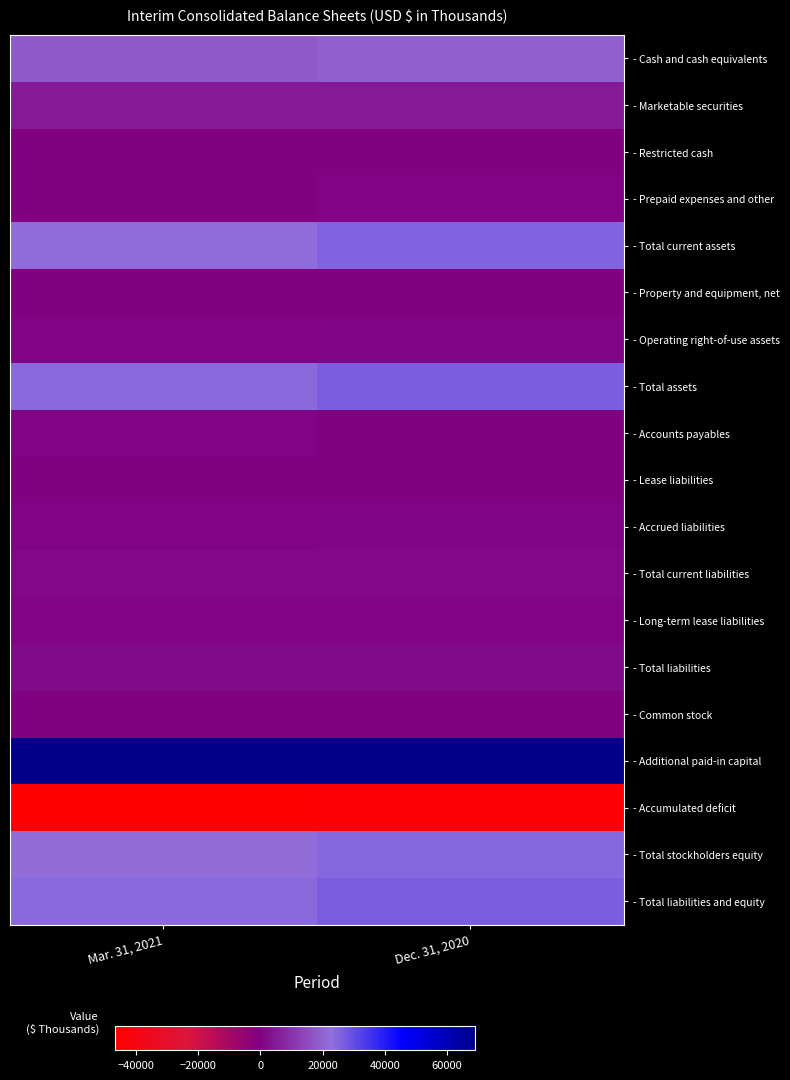

Reading left to right, list all the values displayed in this chart.

- Cash and cash equivalents: Mar. 31, 2021=17924	Dec. 31, 2020=19650
- Marketable securities: Mar. 31, 2021=4998	Dec. 31, 2020=4998
- Restricted cash: Mar. 31, 2021=81	Dec. 31, 2020=84
- Prepaid expenses and other: Mar. 31, 2021=204	Dec. 31, 2020=521
- Total current assets: Mar. 31, 2021=23207	Dec. 31, 2020=25253
- Property and equipment, net: Mar. 31, 2021=238	Dec. 31, 2020=251
- Operating right-of-use assets: Mar. 31, 2021=725	Dec. 31, 2020=775
- Total assets: Mar. 31, 2021=24170	Dec. 31, 2020=26279
- Accounts payables: Mar. 31, 2021=408	Dec. 31, 2020=275
- Lease liabilities: Mar. 31, 2021=173	Dec. 31, 2020=187
- Accrued liabilities: Mar. 31, 2021=694	Dec. 31, 2020=883
- Total current liabilities: Mar. 31, 2021=1275	Dec. 31, 2020=1345
- Long-term lease liabilities: Mar. 31, 2021=565	Dec. 31, 2020=626
- Total liabilities: Mar. 31, 2021=1840	Dec. 31, 2020=1971
- Common stock: Mar. 31, 2021=72	Dec. 31, 2020=72
- Additional paid-in capital: Mar. 31, 2021=68926	Dec. 31, 2020=68516
- Accumulated deficit: Mar. 31, 2021=-46668	Dec. 31, 2020=-44280
- Total stockholders equity: Mar. 31, 2021=22330	Dec. 31, 2020=24308
- Total liabilities and equity: Mar. 31, 2021=24170	Dec. 31, 2020=26279